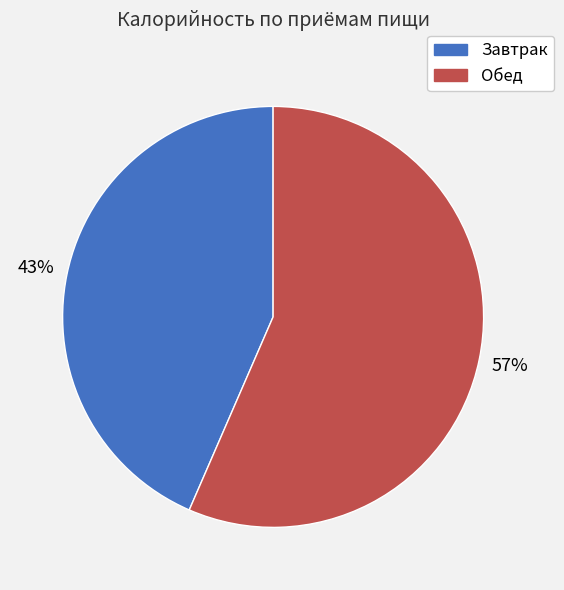

Which category has the biggest portion of the pie?

Обед